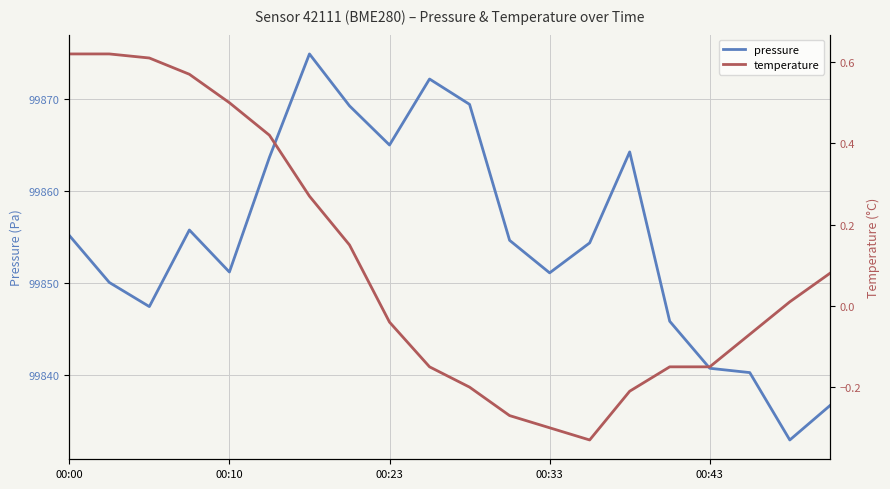

Is this an area chart (filled region under the line)?

No